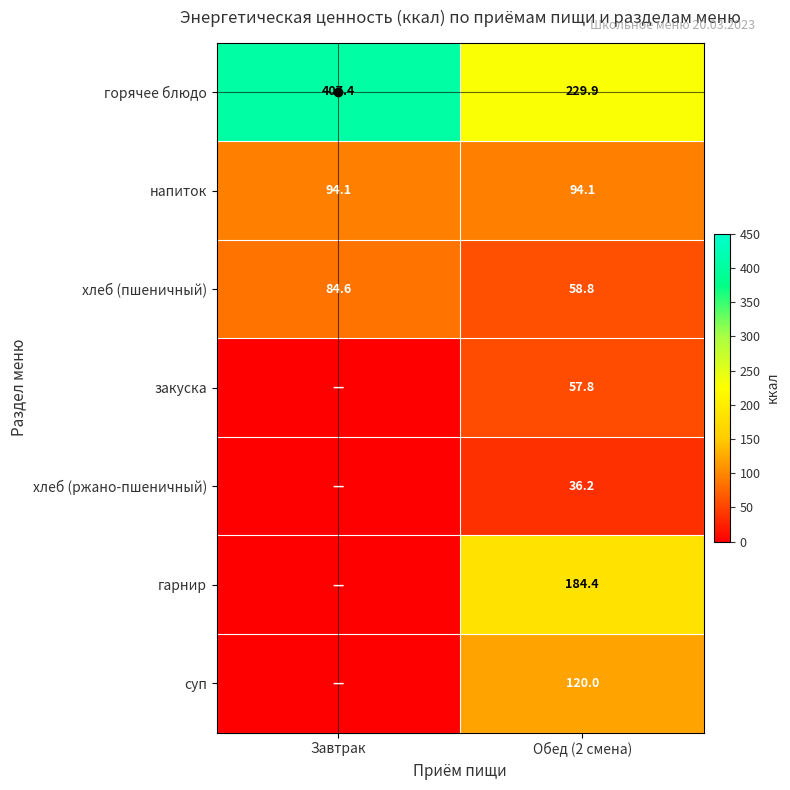

What is the sum of the хлеб (пшеничный) values at Завтрак and Обед (2 смена)?

143.4